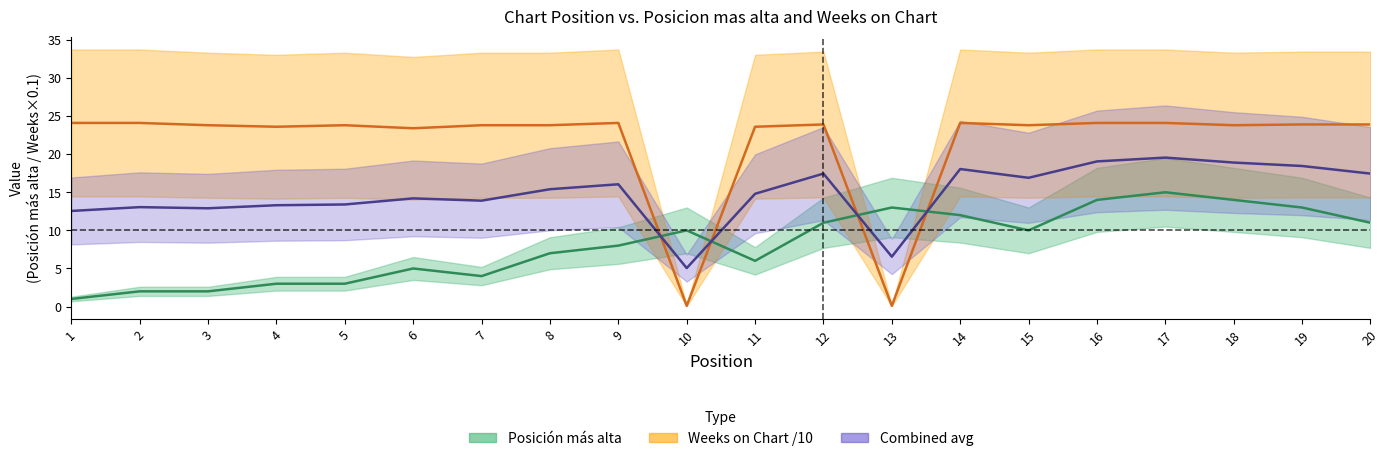

Between which two adjacent categories do Posición más alta and Combined avg first intersect?

9 and 10